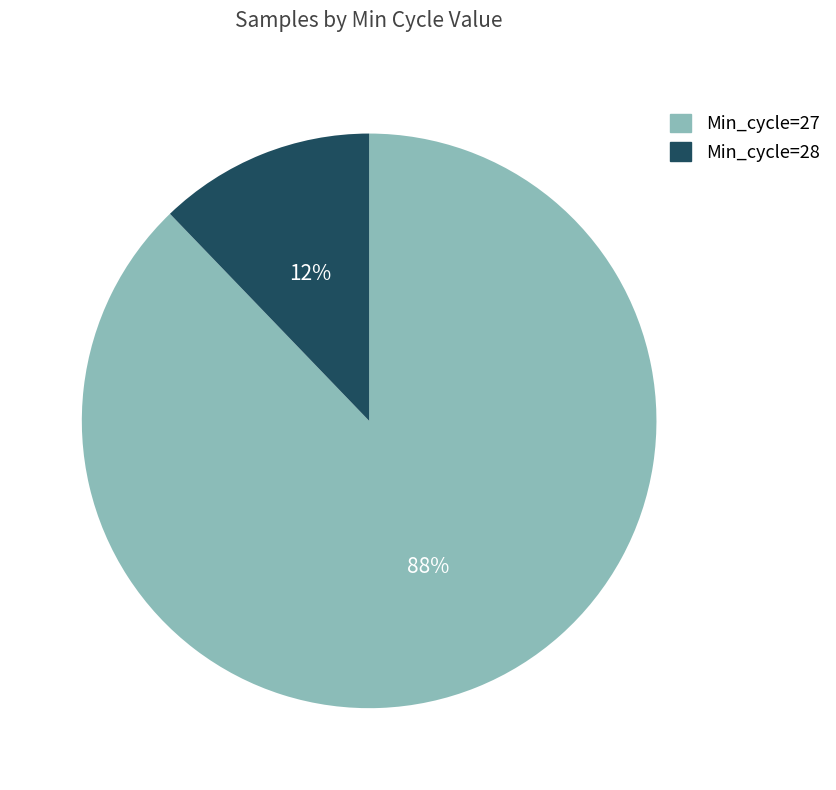

Which slice represents more than half of the pie?

Min_cycle=27